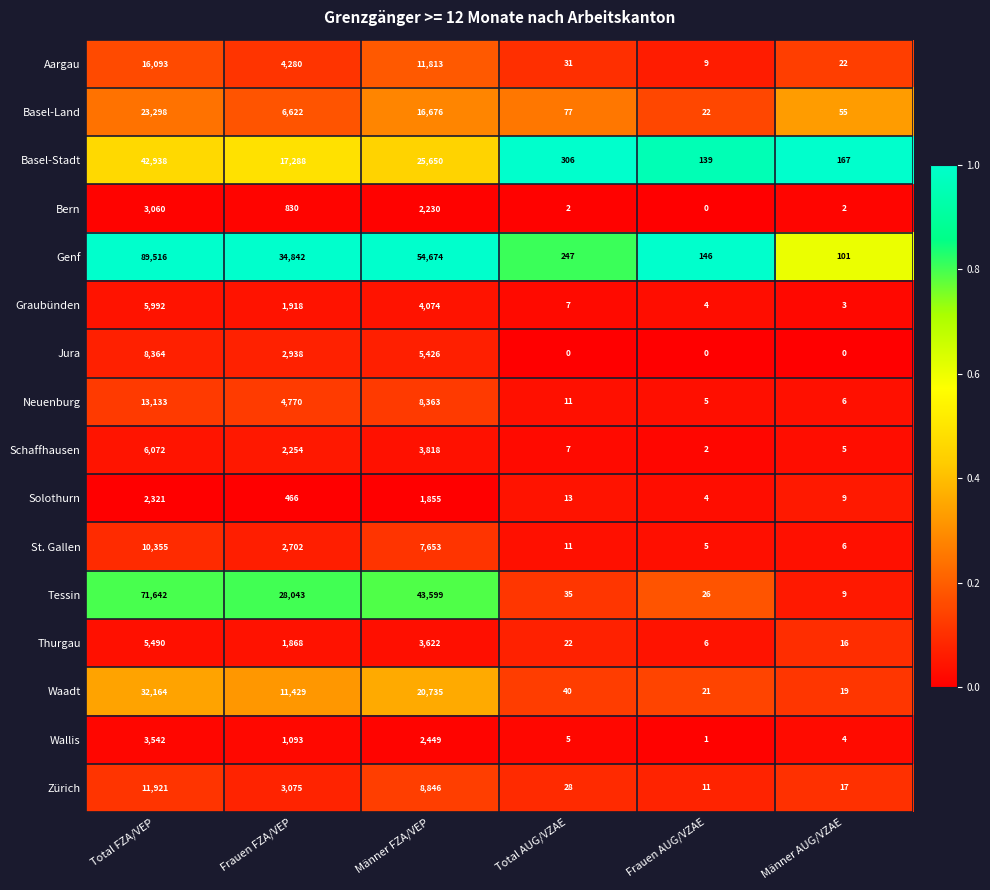

What is the sum of the Wallis values at Total AUG/VZAE and Total FZA/VEP?

3547